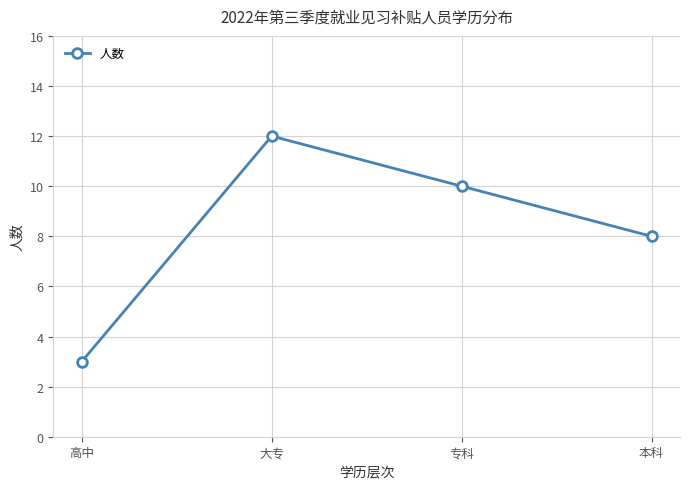

At which label does the data first exceed 10?

大专